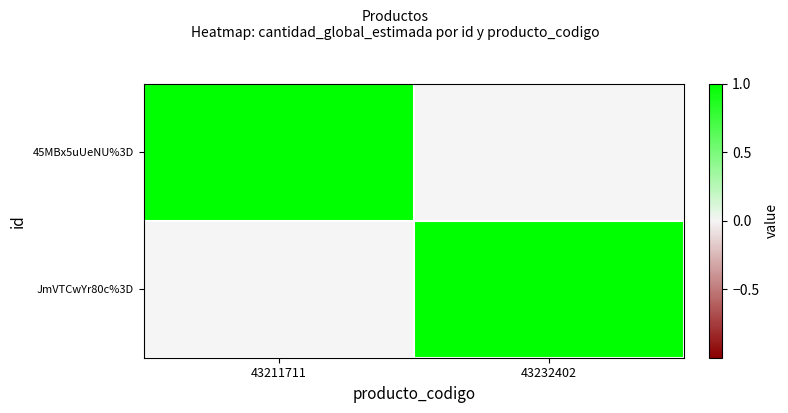

Count the number of categories in the chart.

2